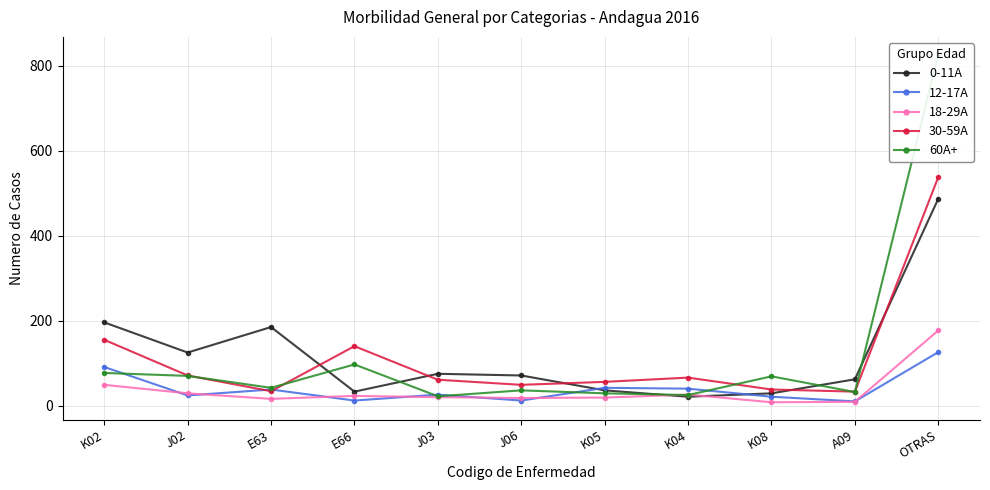

List the series in order of their peak value, lowest first.

12-17A, 18-29A, 0-11A, 30-59A, 60A+